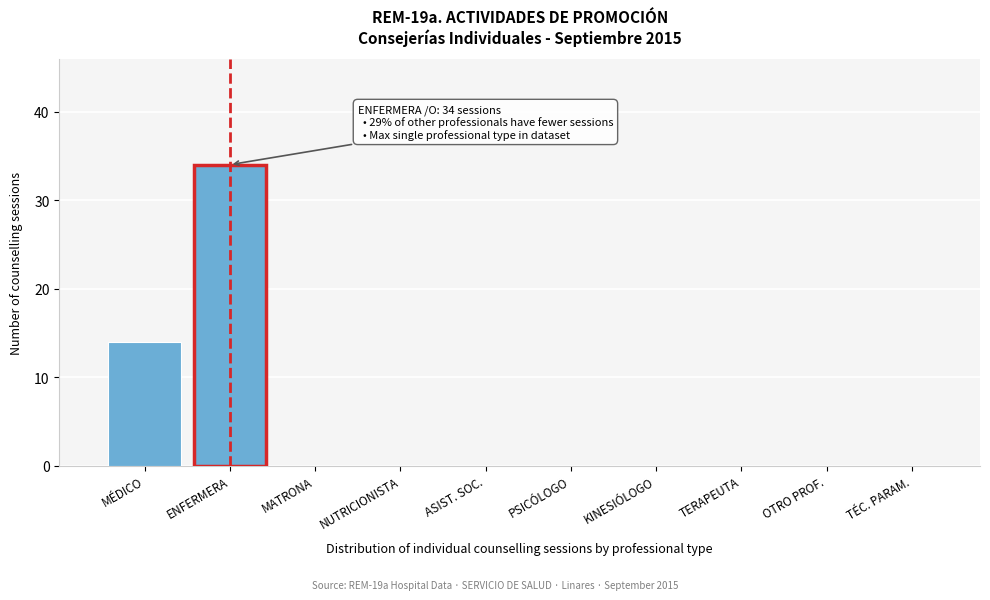

Reading left to right, list all the values displayed in this chart.

MÉDICO=14	ENFERMERA=34	MATRONA=0	NUTRICIONISTA=0	ASIST. SOC.=0	PSICÓLOGO=0	KINESIÓLOGO=0	TERAPEUTA=0	OTRO PROF.=0	TÉC. PARAM.=0